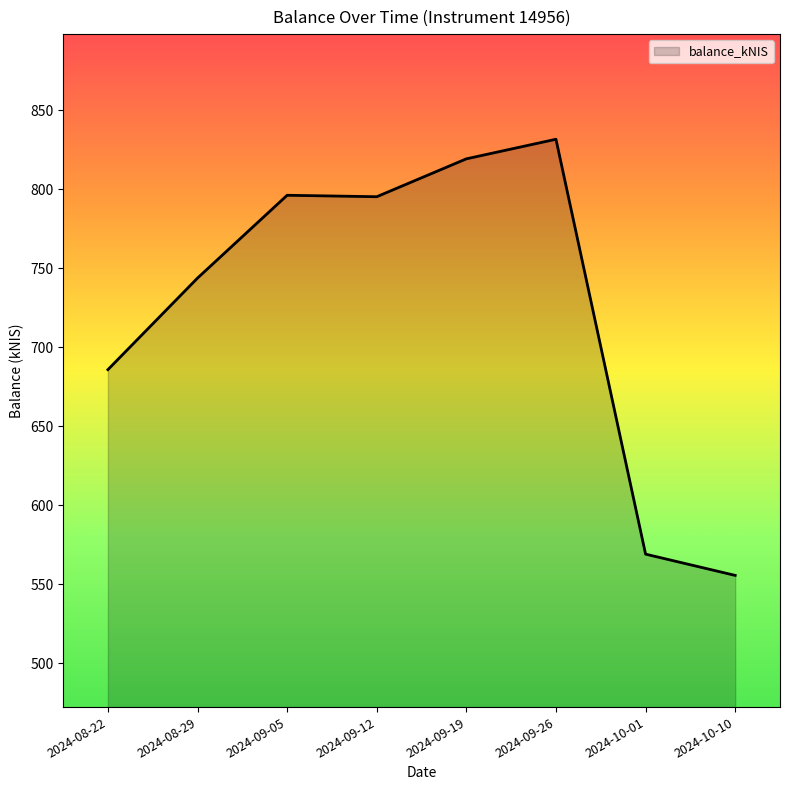

What is the difference between the values at 2024-09-12 and 2024-09-26?

36.4